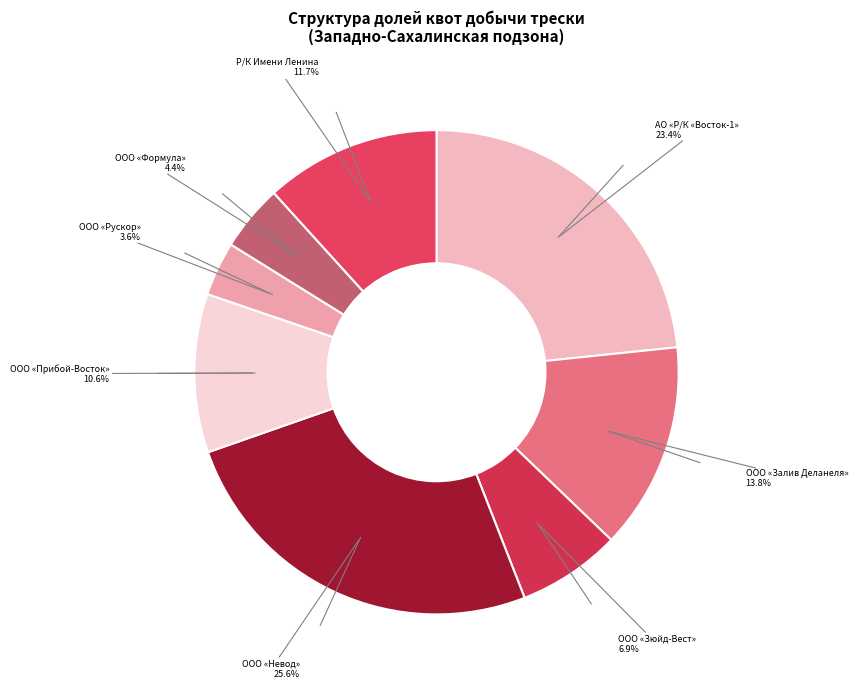

Which slice is the smallest?

ООО «Рускор»